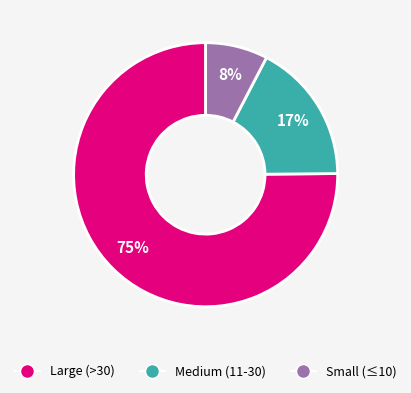

Does any single category account for the majority?

Yes